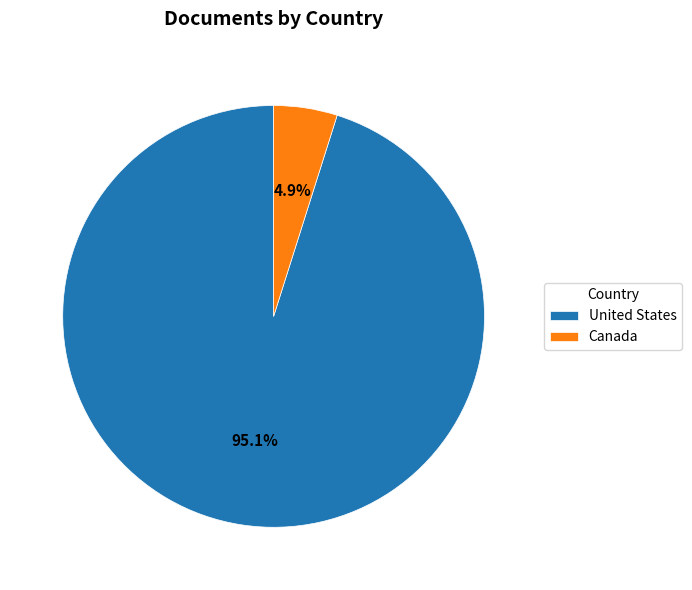

How many segments does this pie chart have?

2